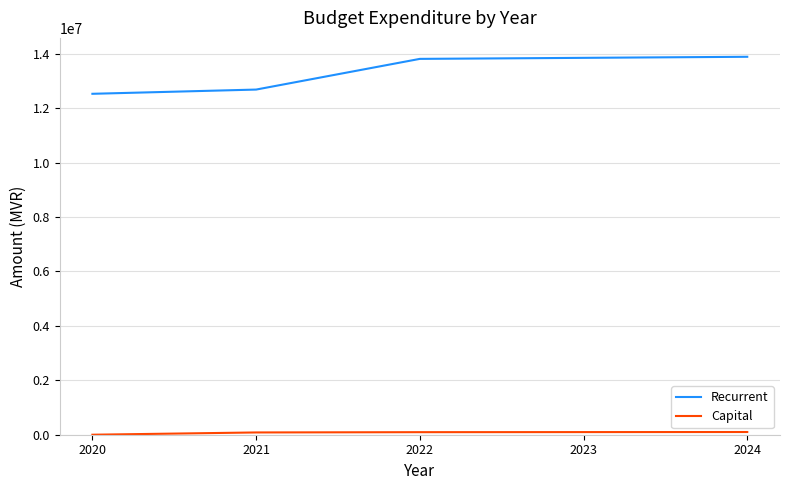

Which series has the largest range (max minus min)?

Recurrent